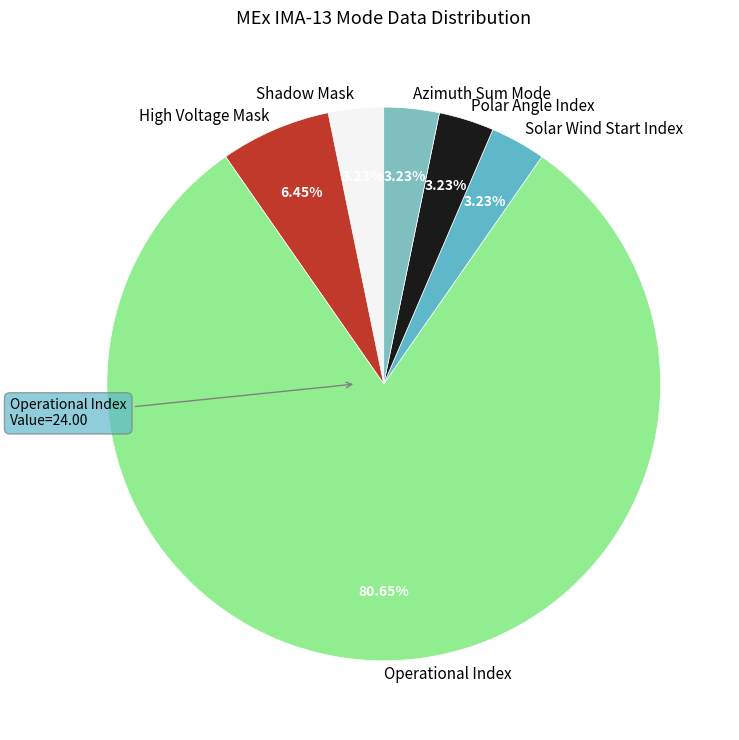

Is there any slice that represents more than half of the pie?

Yes